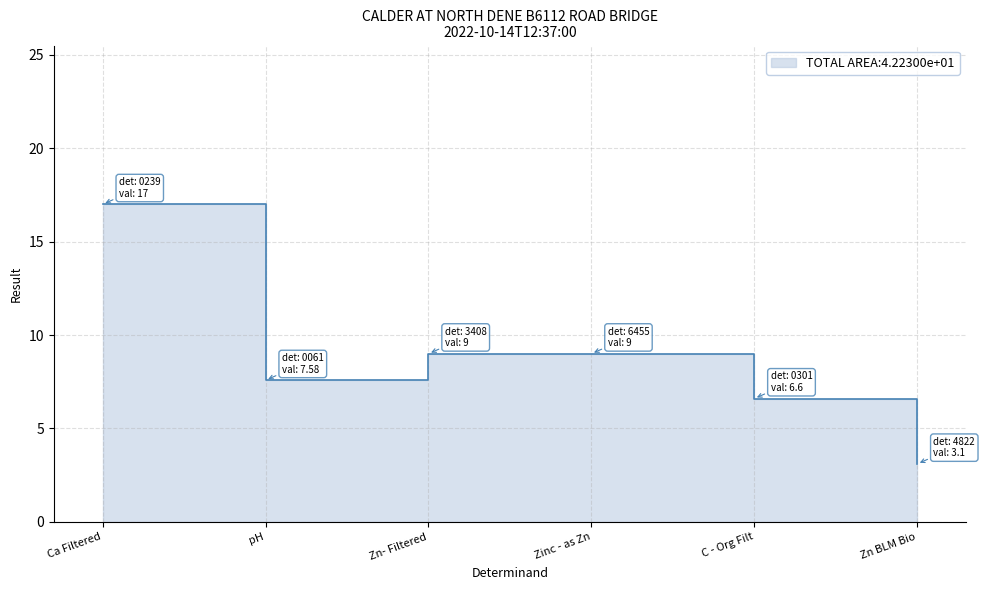

The chart shows a value of 3.0 at Zinc - as Zn. True or false?

False